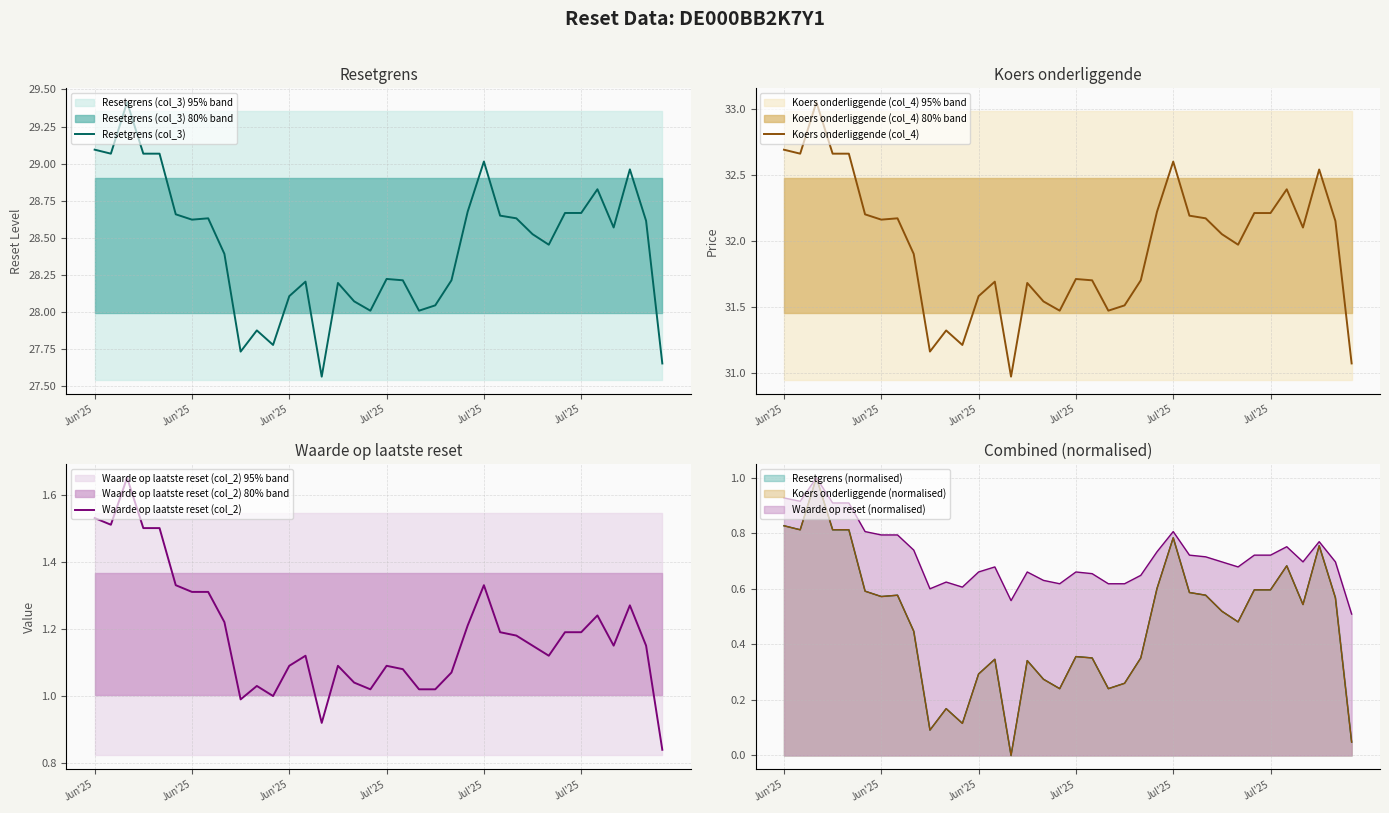

True or false: Waarde op laatste reset (col_2) and Resetgrens (col_3) intersect in this chart.

False